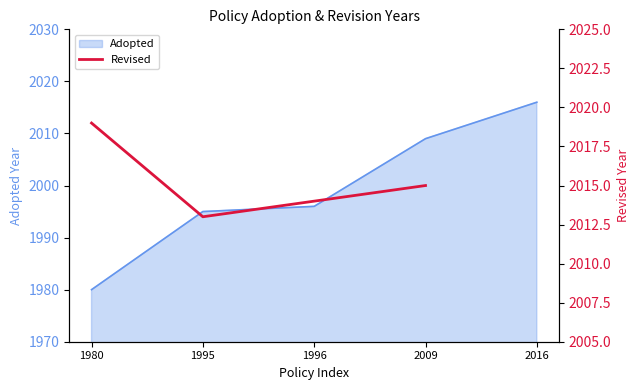

The Adopted series shows 2764 at 1980. True or false?

False